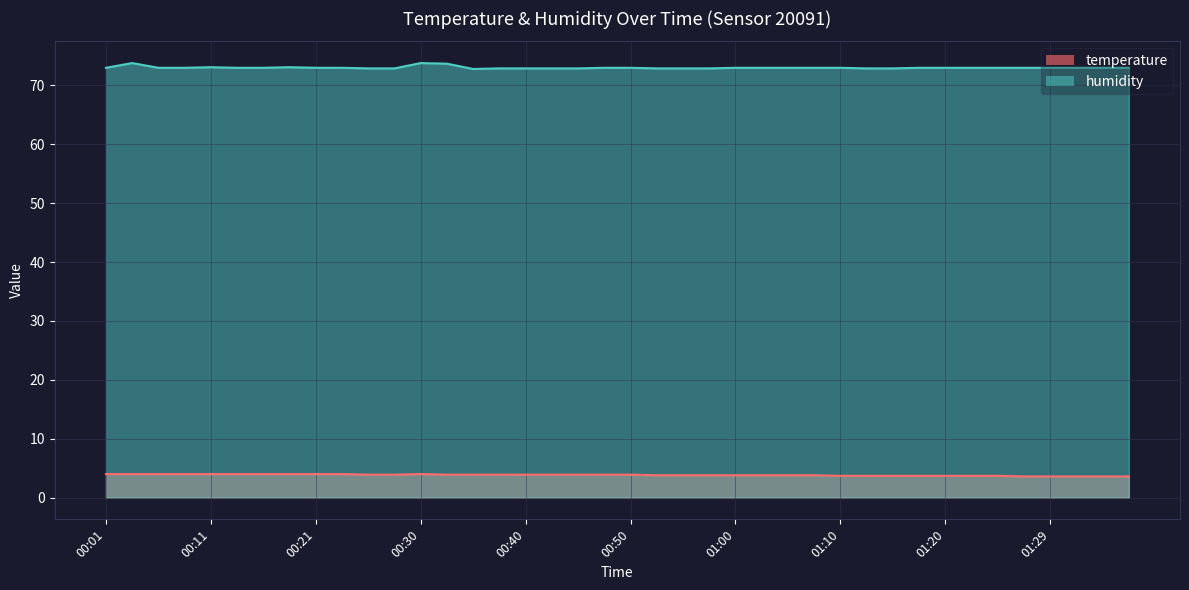

True or false: temperature has a value of 5.5 at 01:02.

False